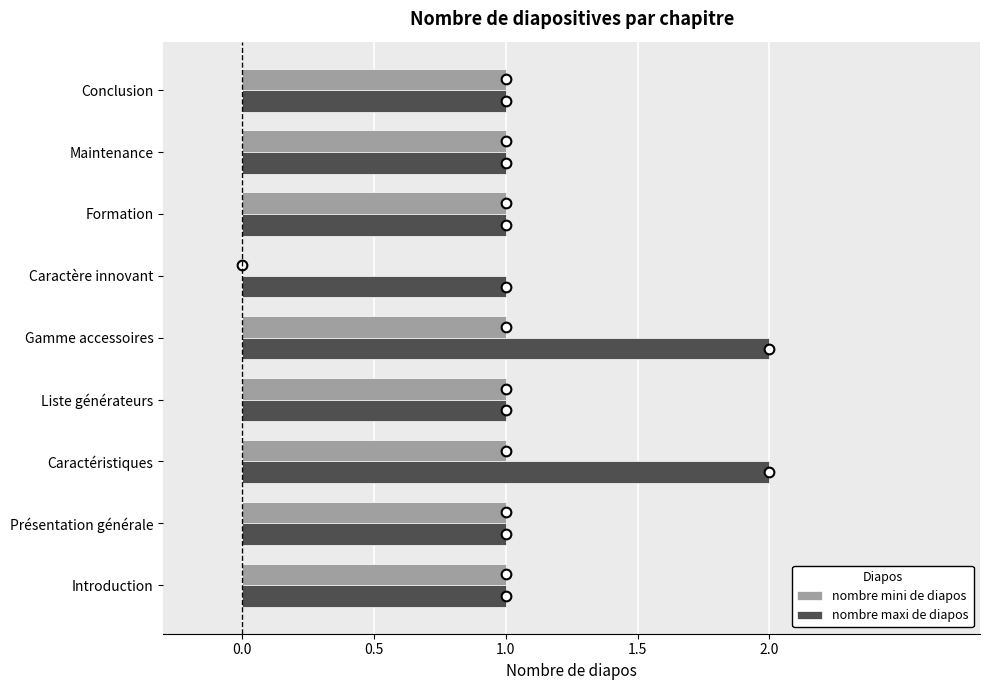

Is the value of nombre maxi de diapos at Caractéristiques greater than the value of nombre mini de diapos at Caractère innovant?

Yes